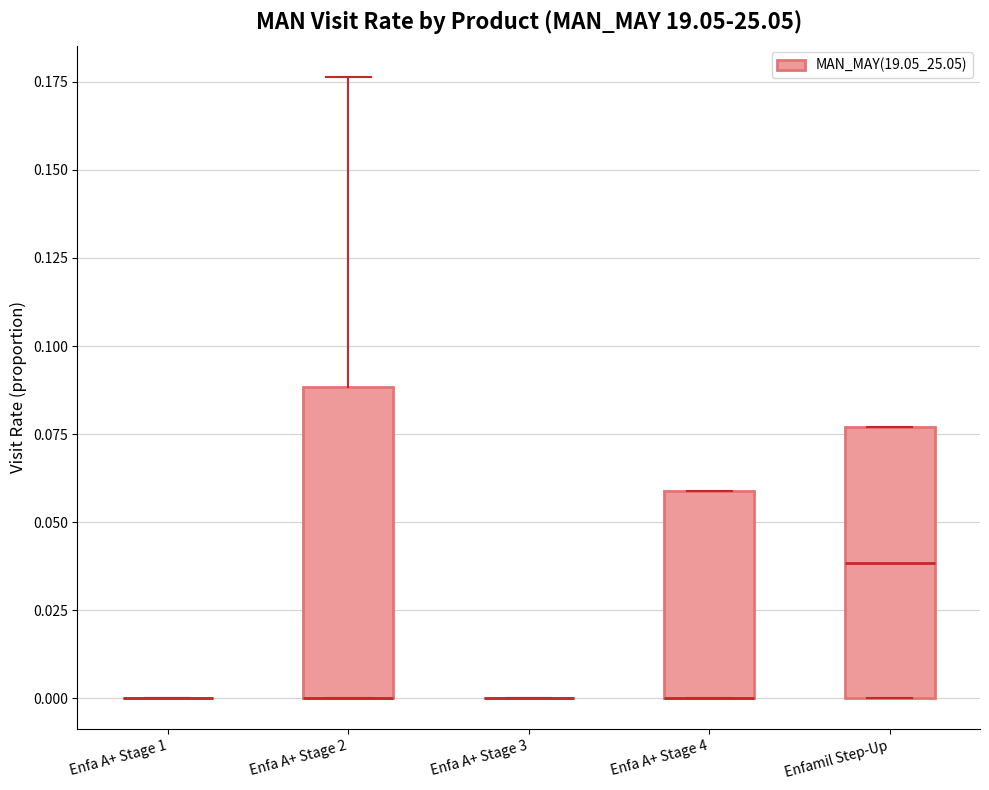

Which box is the tallest, from its lower edge to its upper edge?

Enfa A+ Stage 2